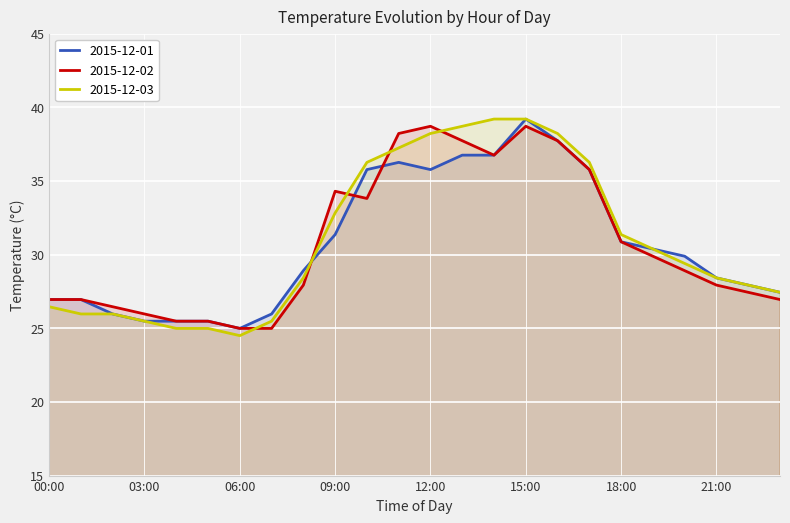

Is it true that 2015-12-02 equals 7.5 at 10:00?

False